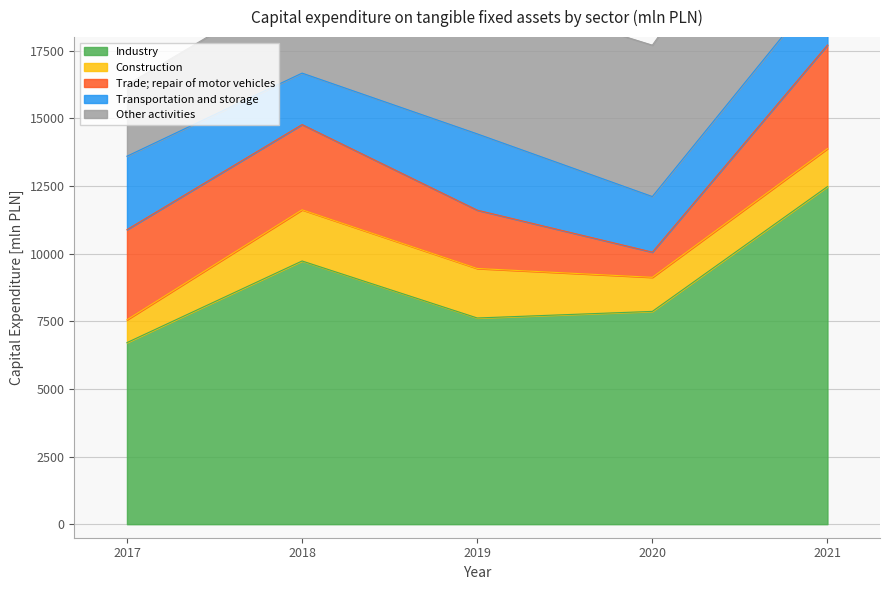

Which category has the lowest value in the Transportation and storage series?

2018